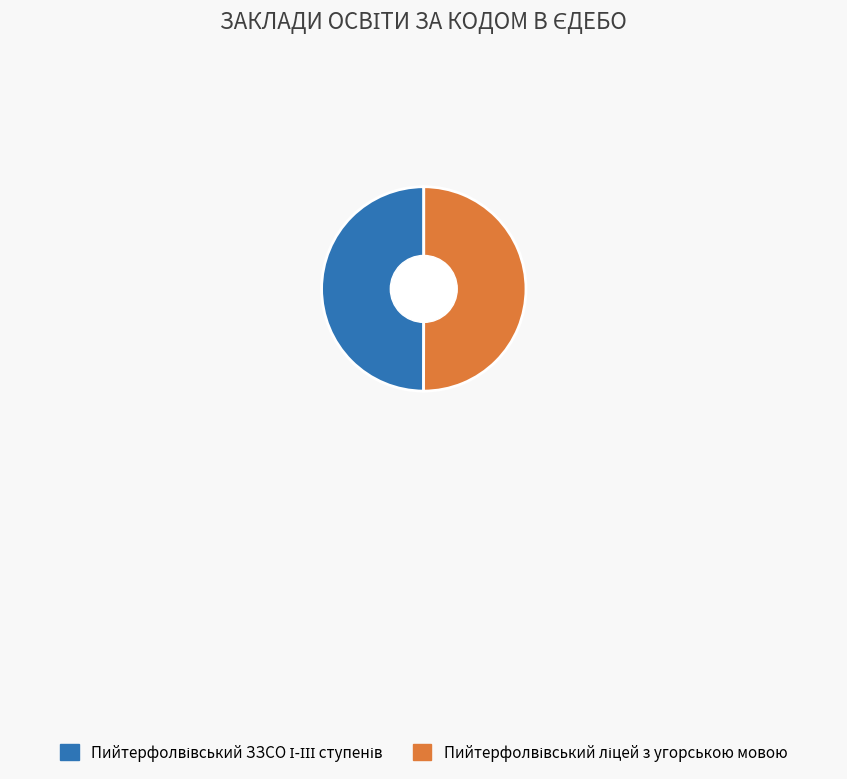

How many segments does this pie chart have?

2